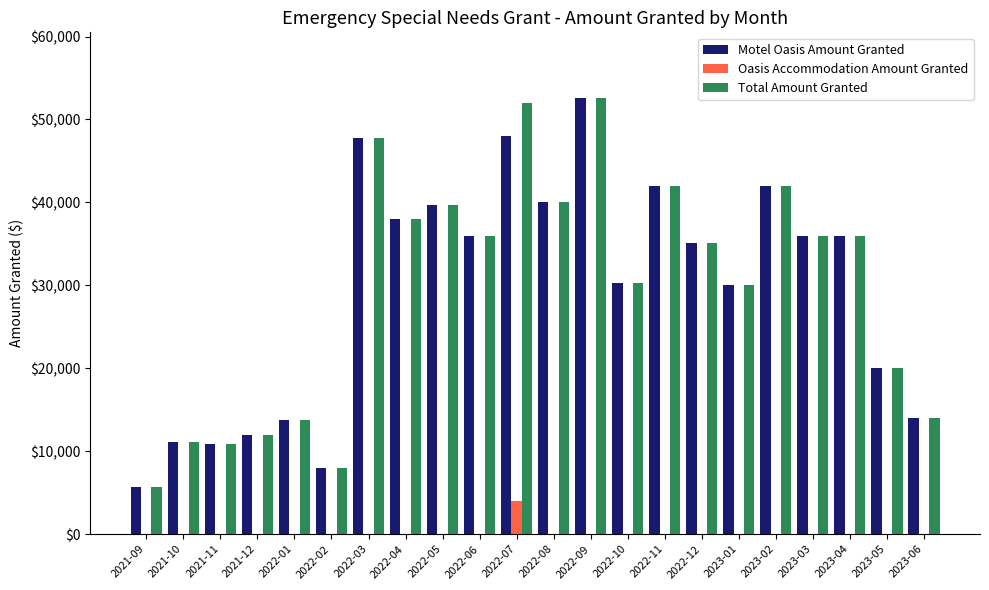

What is the total value across all series at 2022-10?

60572.6